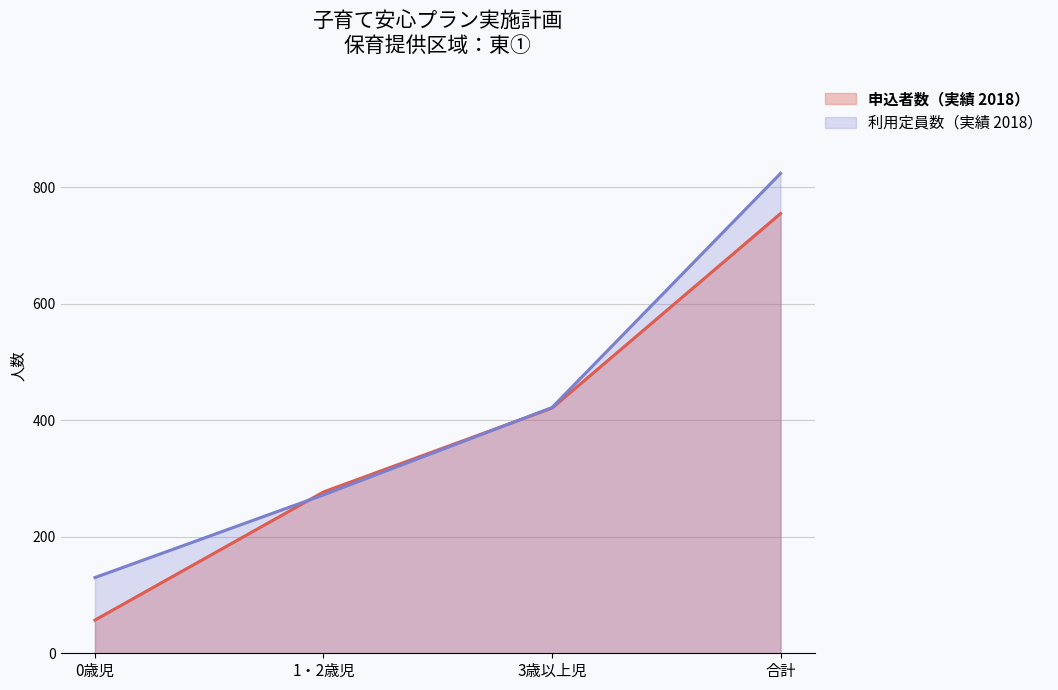

Does the chart display data point markers on the line(s)?

No